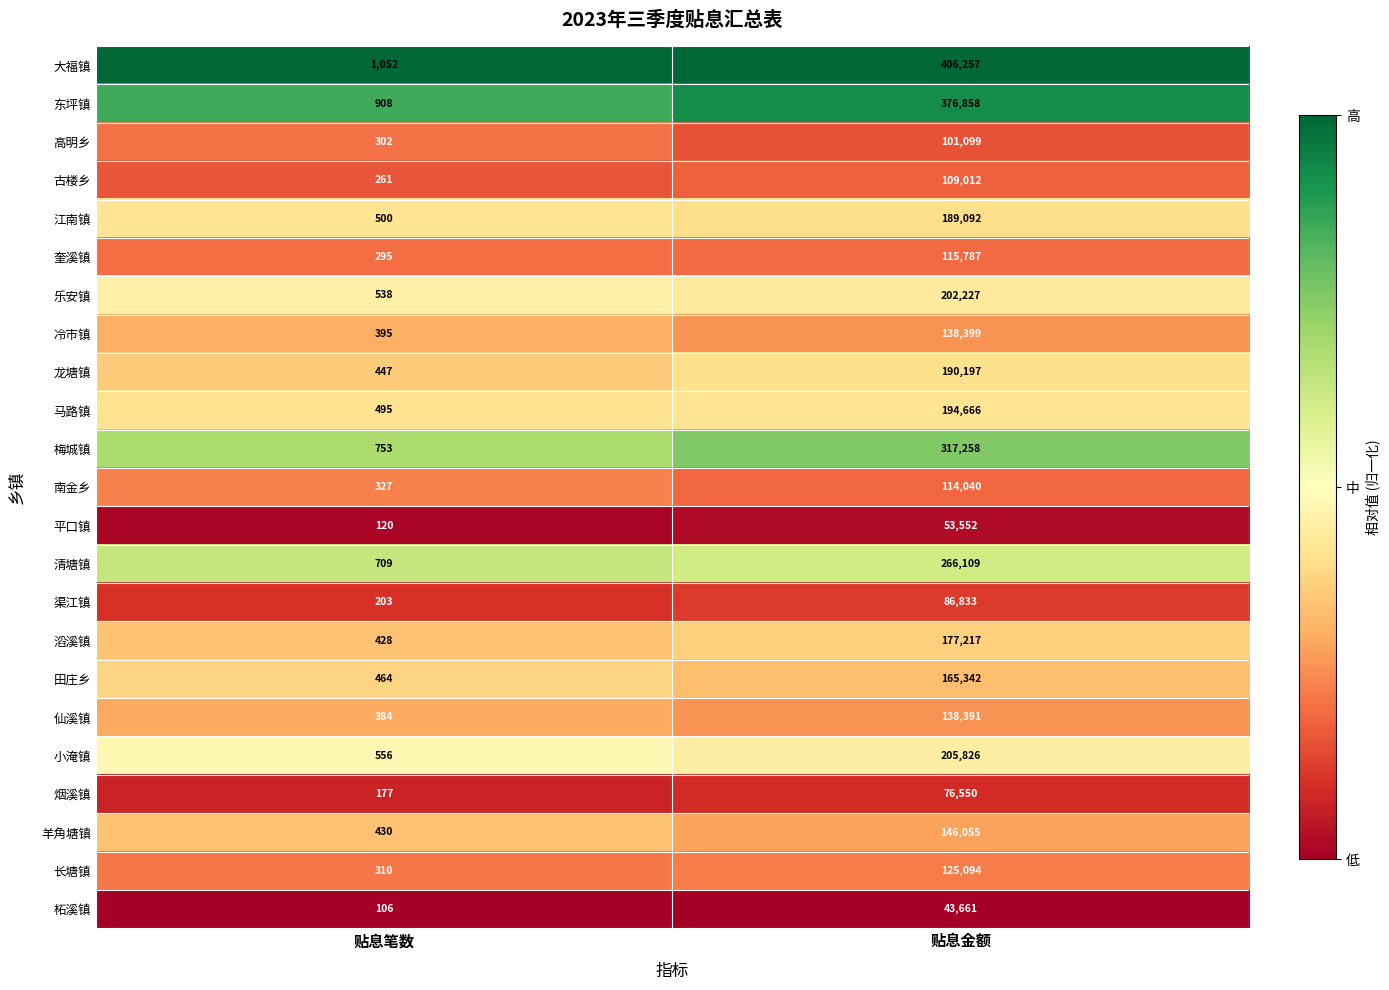

The value of 马路镇 at 贴息笔数 is 495. True or false?

True